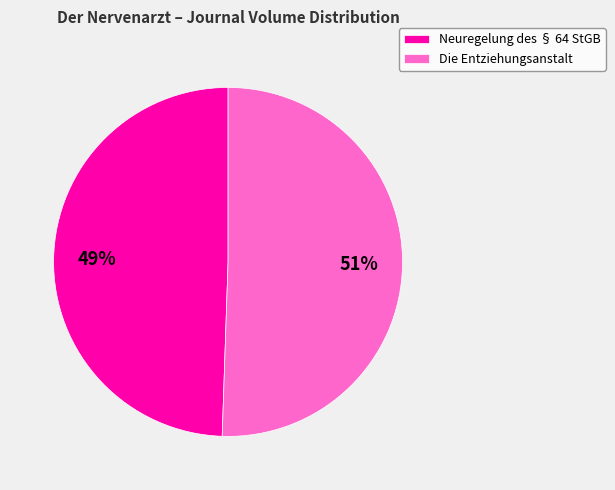

Which has a higher value, Die Entziehungsanstalt or Neuregelung des § 64 StGB?

Die Entziehungsanstalt